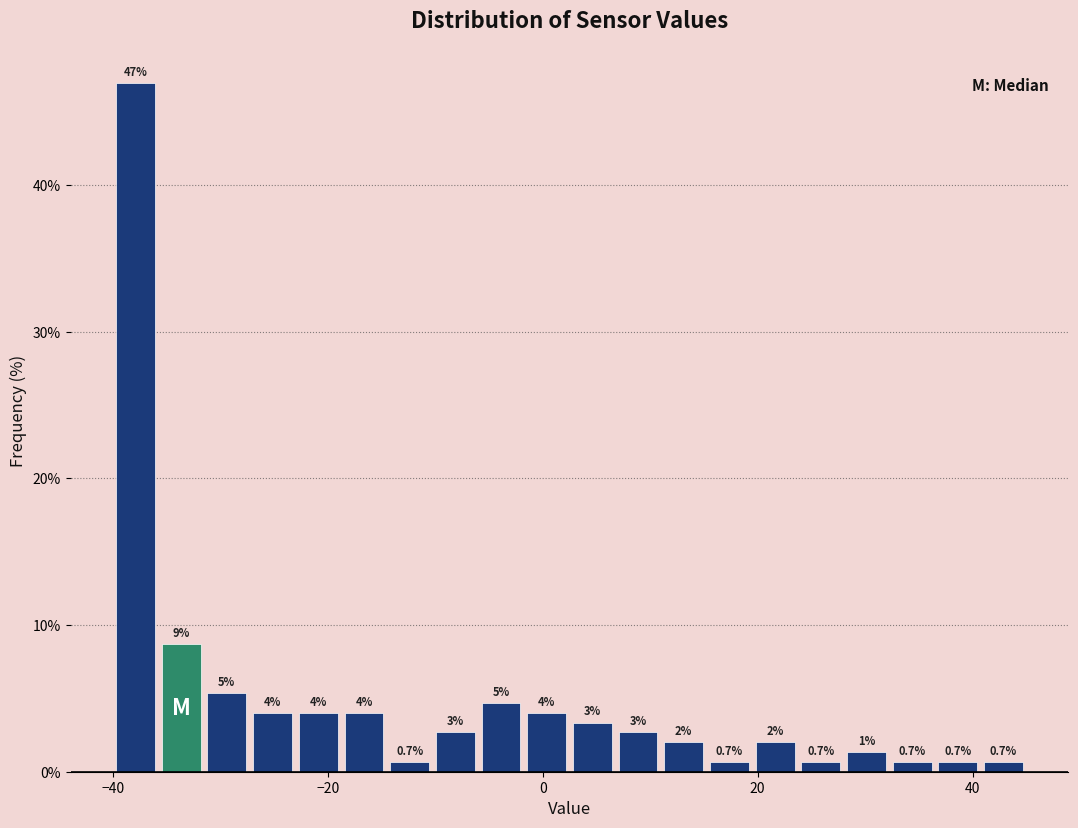

Around what value on the x-axis is the tallest bar? Give the approximate position of its centre, as read against the axis.

-38